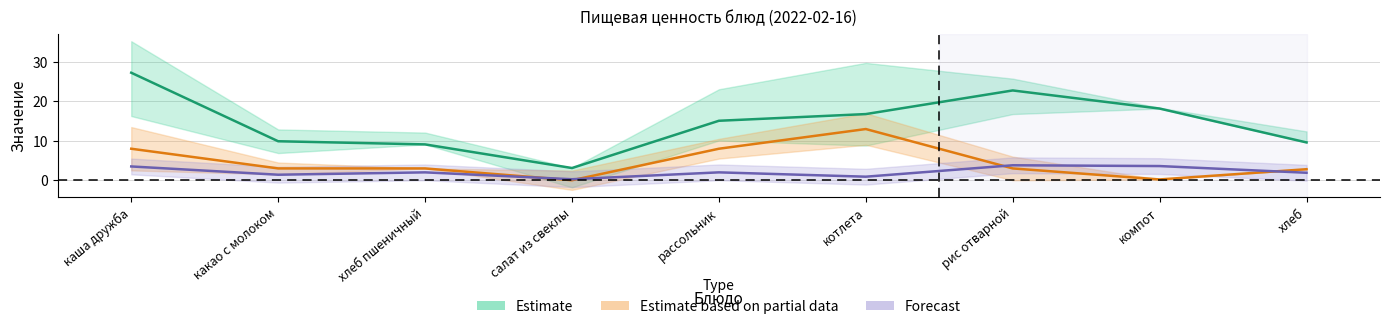

What is the sum of all Forecast values?

19.4